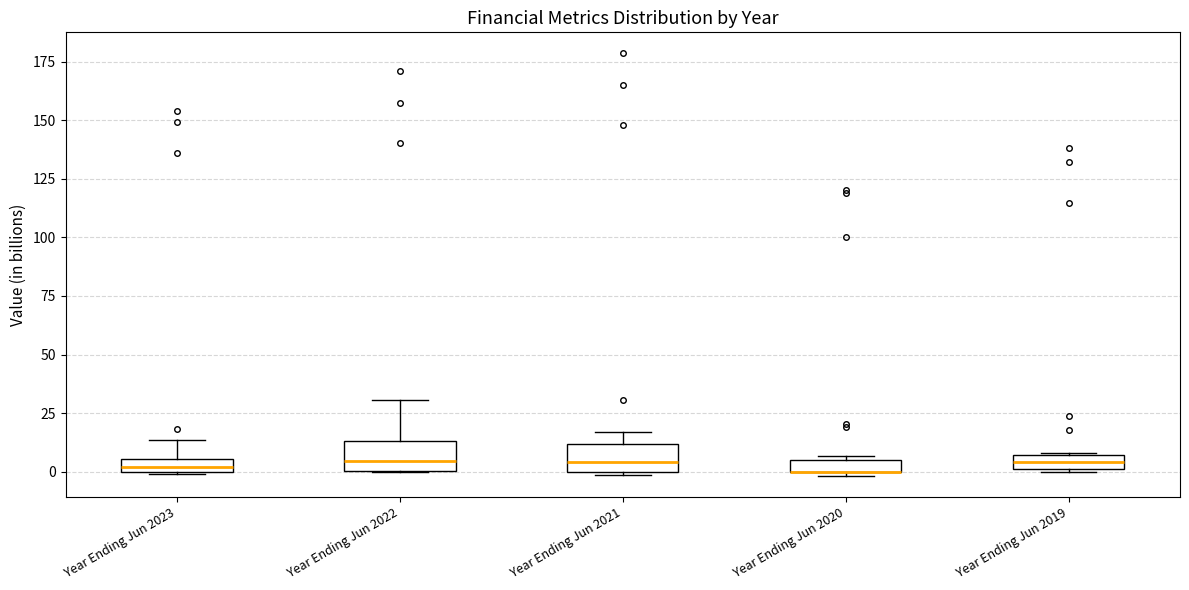

Where is the lower edge of the box for Year Ending Jun 2020 on the y-axis? The values are not printed on the chart, so give them approximately, as read against the axis.

0